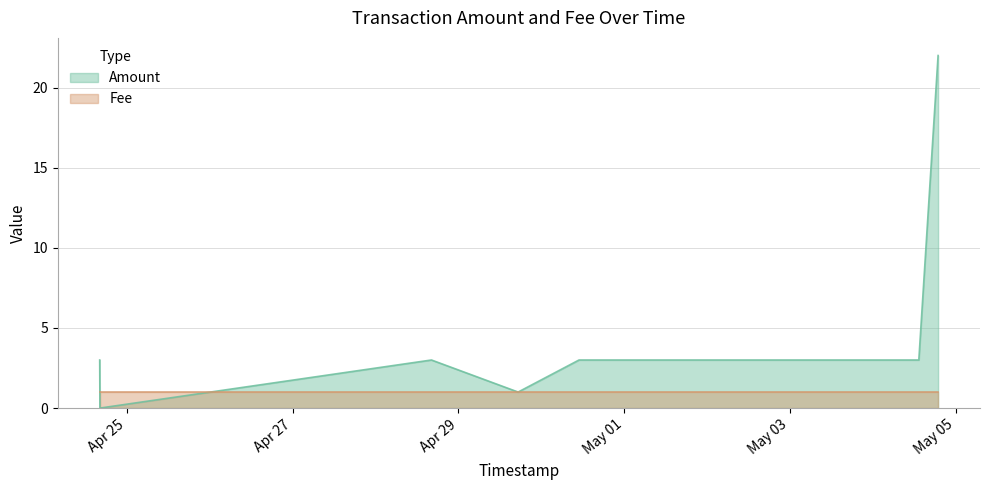

True or false: the data shows 5 at 2017-04-30 22:03:56.

False